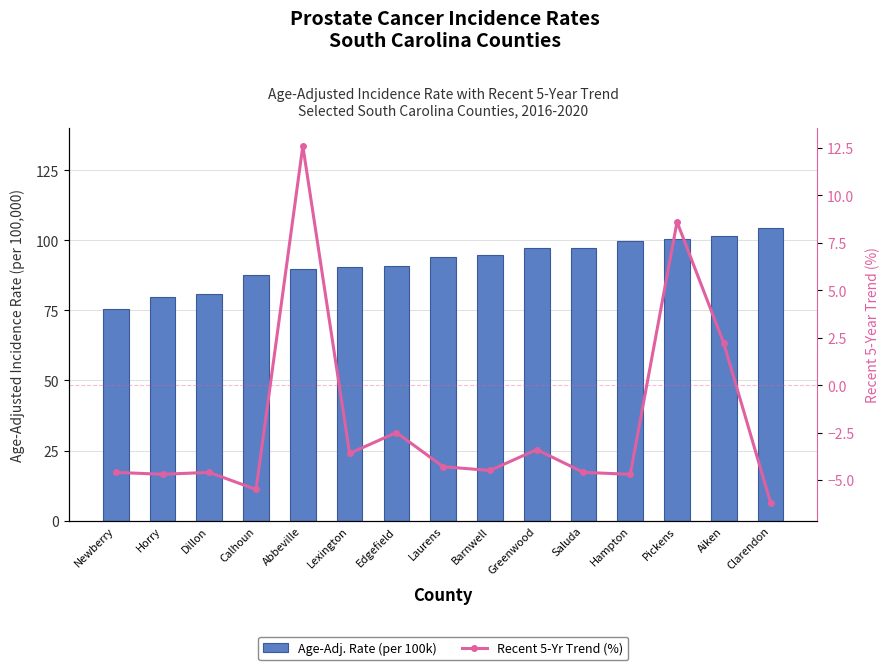

Which category has the lowest value in the Age-Adj. Rate (per 100k) series?

Newberry